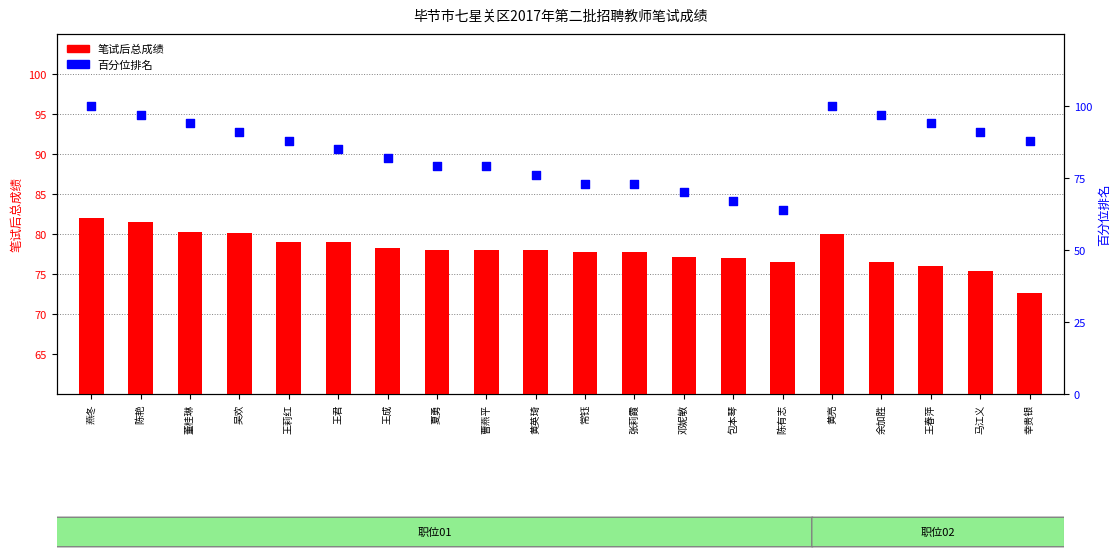

At how many categories does at least one series exceed 98?

2